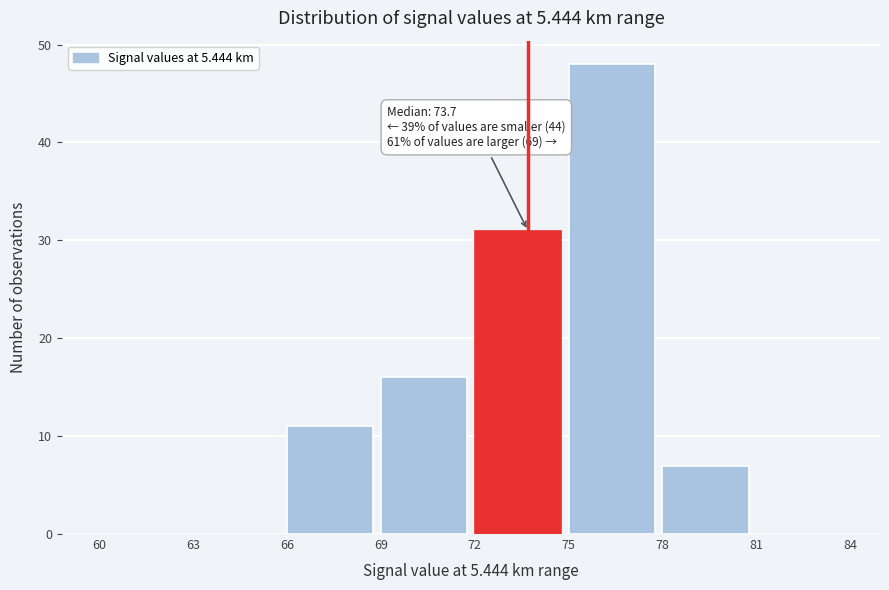

Which range on the x-axis has the tallest bar?

75 to 78